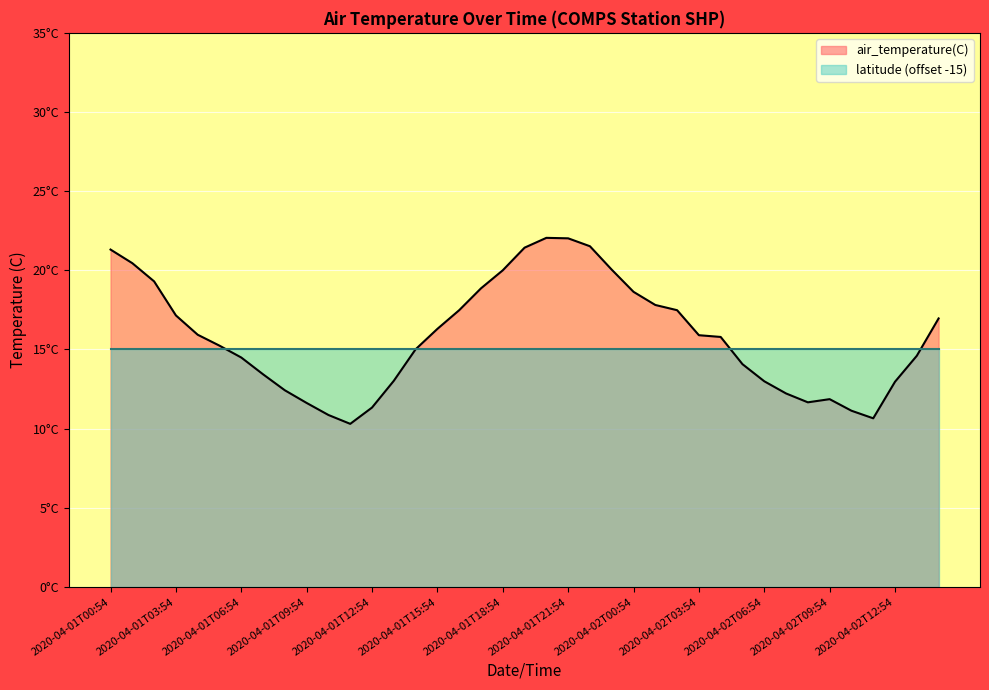

Rank the categories by value from highest to lowest.

2020-04-01T20:54, 2020-04-01T21:54, 2020-04-01T22:54, 2020-04-01T19:54, 2020-04-01T00:54, 2020-04-01T01:54, 2020-04-01T23:54, 2020-04-01T18:54, 2020-04-01T02:54, 2020-04-01T17:54, 2020-04-02T00:54, 2020-04-02T01:54, 2020-04-01T16:54, 2020-04-02T02:54, 2020-04-01T03:54, 2020-04-02T14:54, 2020-04-01T15:54, 2020-04-01T04:54, 2020-04-02T03:54, 2020-04-02T04:54, 2020-04-01T05:54, 2020-04-01T14:54, 2020-04-02T13:54, 2020-04-01T06:54, 2020-04-02T05:54, 2020-04-01T07:54, 2020-04-01T13:54, 2020-04-02T06:54, 2020-04-02T12:54, 2020-04-01T08:54, 2020-04-02T07:54, 2020-04-02T09:54, 2020-04-02T08:54, 2020-04-01T09:54, 2020-04-01T12:54, 2020-04-02T10:54, 2020-04-01T10:54, 2020-04-02T11:54, 2020-04-01T11:54